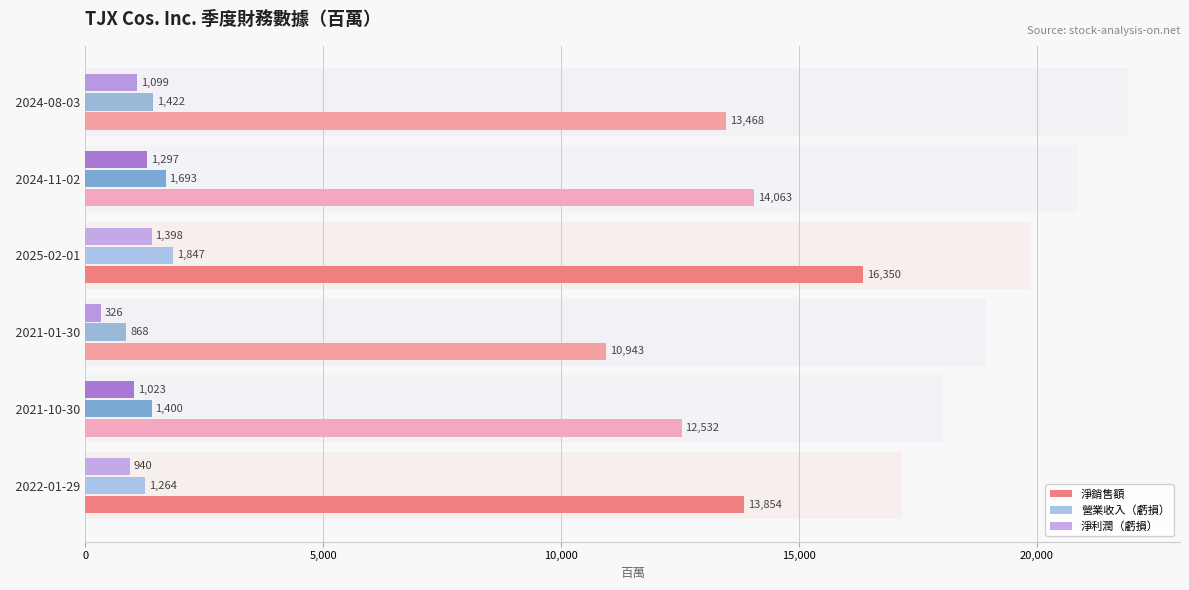

Which has a higher value, 2022-01-29 or 2024-11-02?

2024-11-02